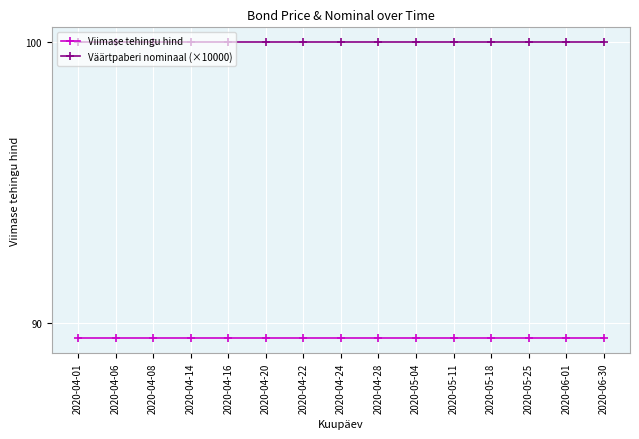

Which series has the largest total across all categories?

Väärtpaberi nominaal (×10000)